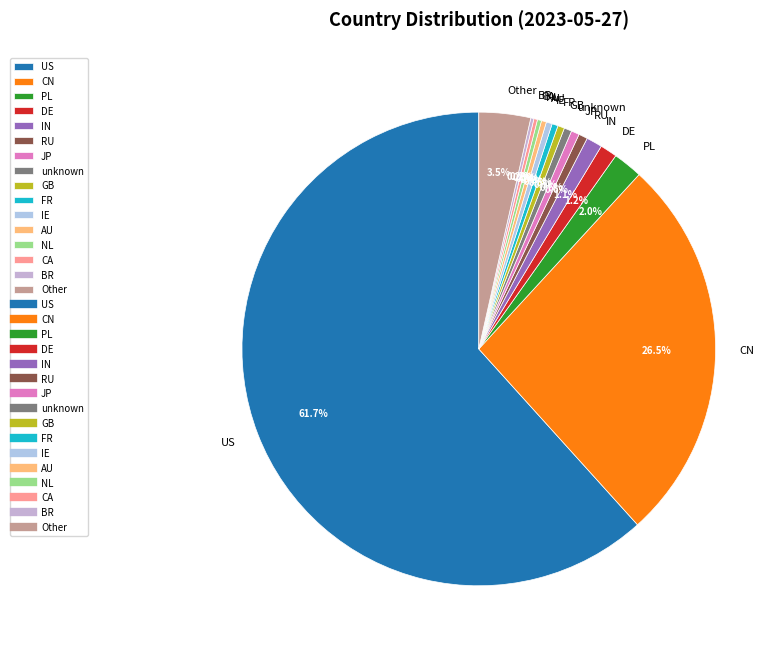

Does any single category account for the majority?

Yes